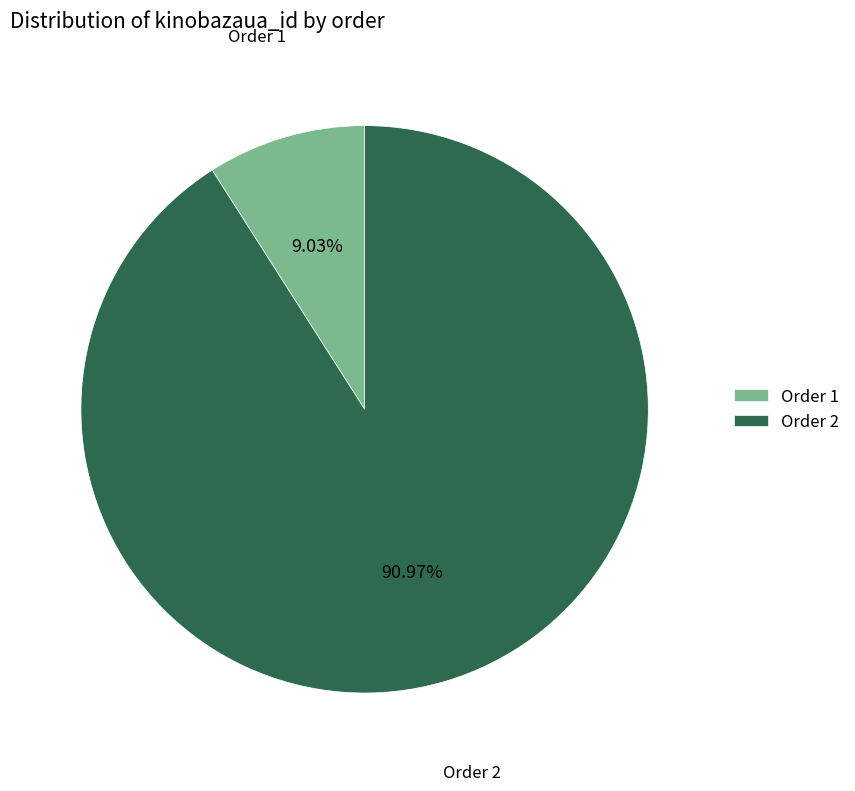

What is the ratio of the value at Order 2 to the value at Order 1?

10.1